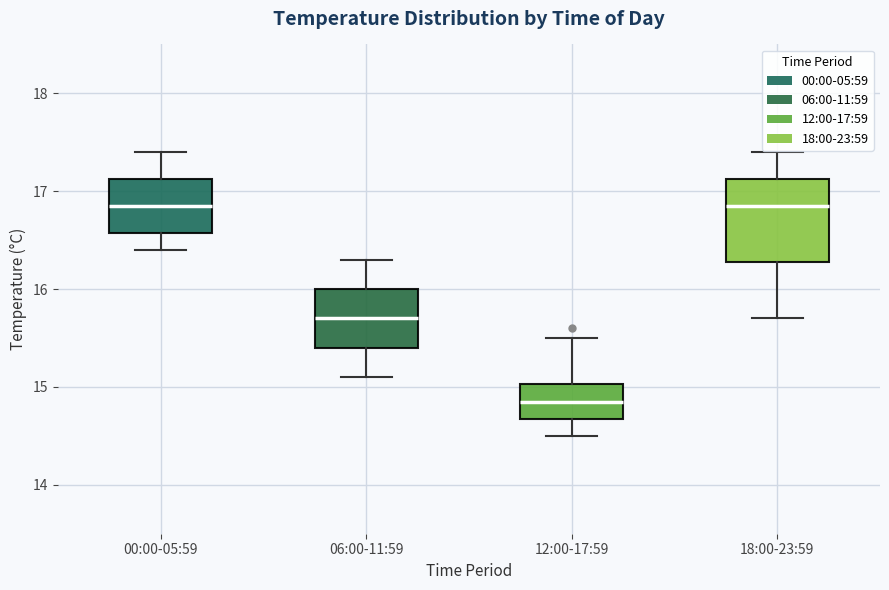

Reading left to right, read every box against the y-axis: the position of its median line, the range the box covers, and the ends of its whiskers. The values are not printed on the chart, so give them approximately, as read against the axis.

00:00-05:59: median 16.9, box 16.6 to 17.1, whiskers 16.4 to 17.4
06:00-11:59: median 15.7, box 15.4 to 16.0, whiskers 15.1 to 16.3
12:00-17:59: median 14.9, box 14.7 to 15.0, whiskers 14.5 to 15.5
18:00-23:59: median 16.9, box 16.3 to 17.1, whiskers 15.7 to 17.4